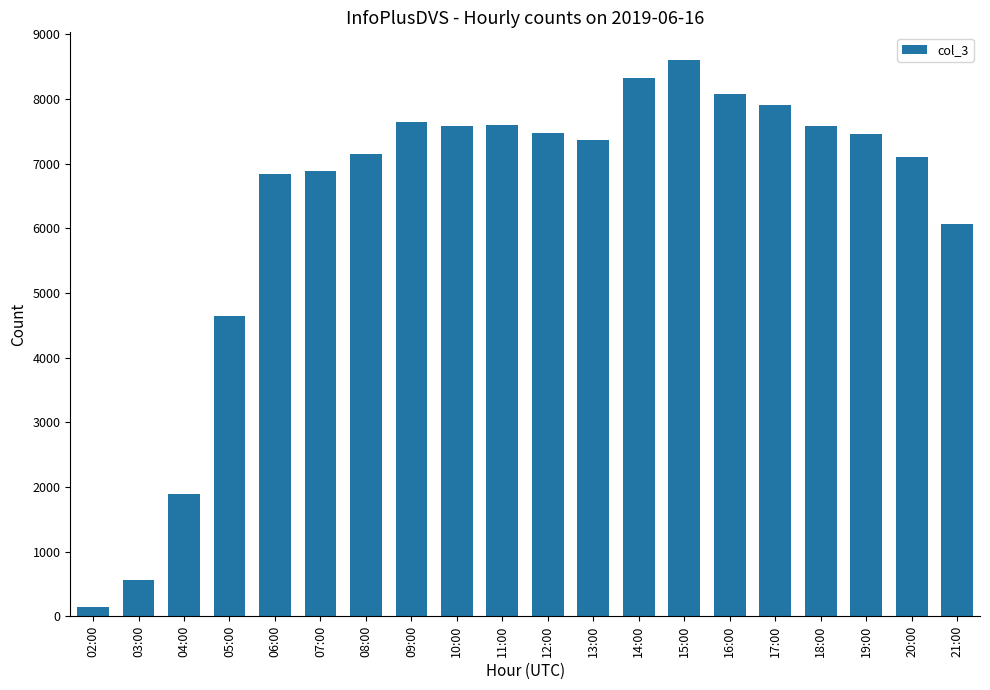

Which label corresponds to the largest value in the chart?

15:00